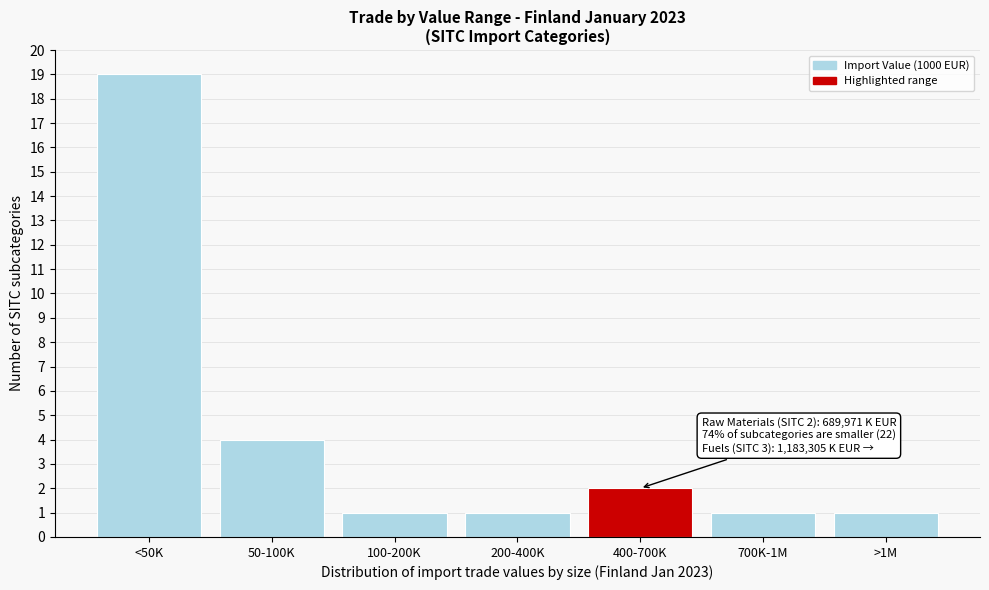

Reading right to left, extract all data points from this chart.

>1M=1	700K-1M=1	400-700K=2	200-400K=1	100-200K=1	50-100K=4	<50K=19